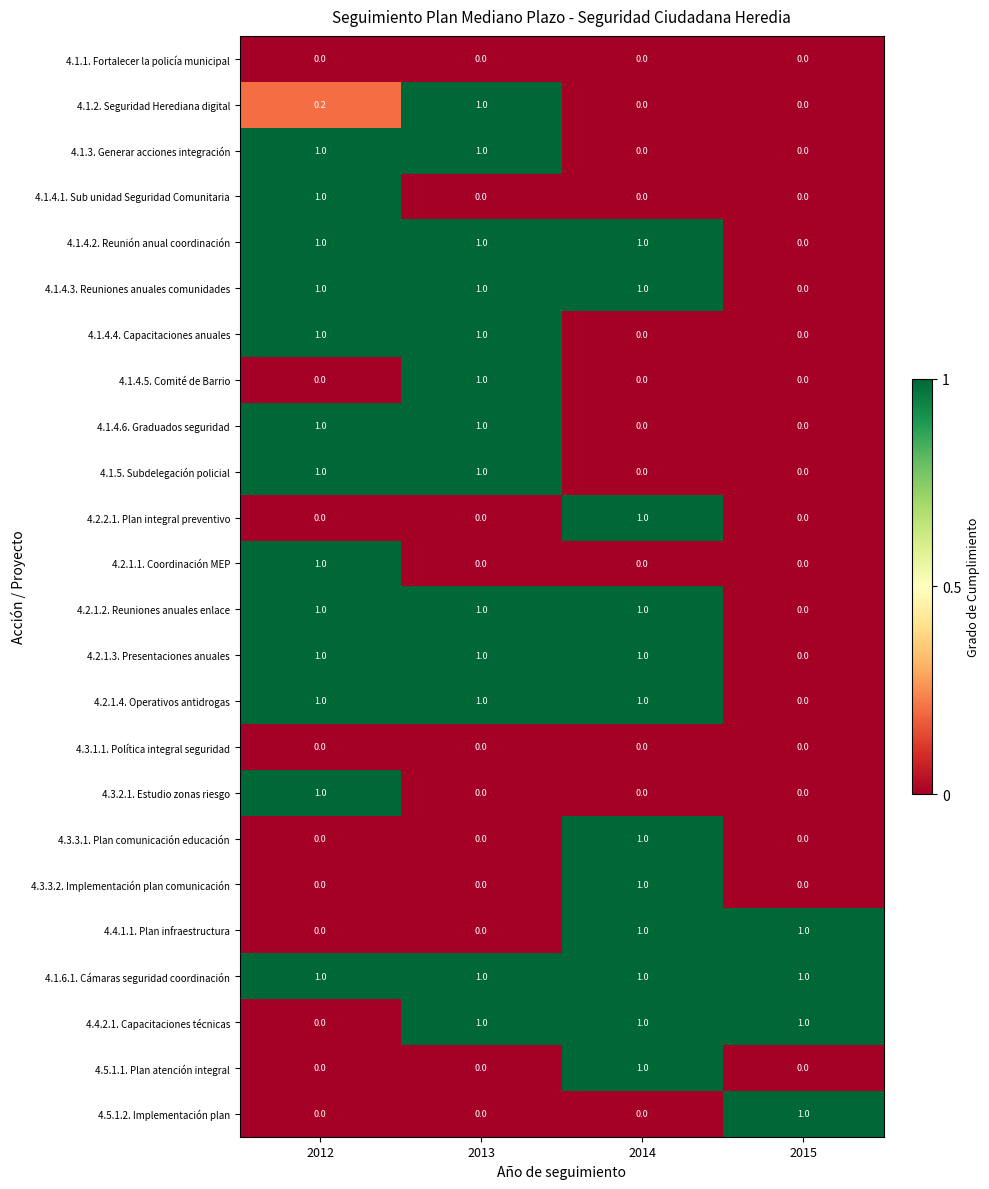

The value of 4.4.1.1. Plan infraestructura at 2012 is 0.0. True or false?

True